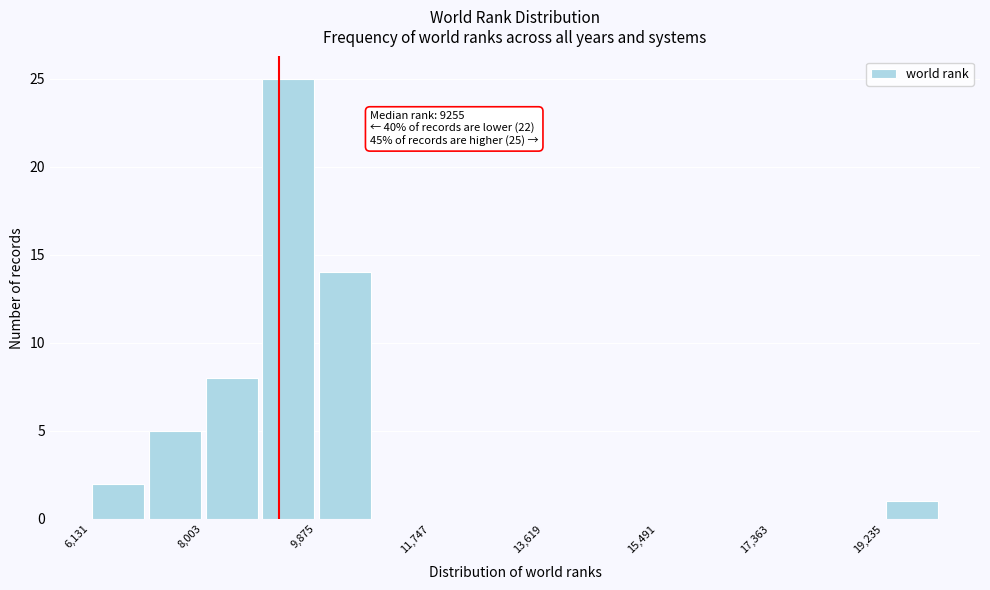

Over which range of the x-axis is the bar tallest?

9000 to 9800